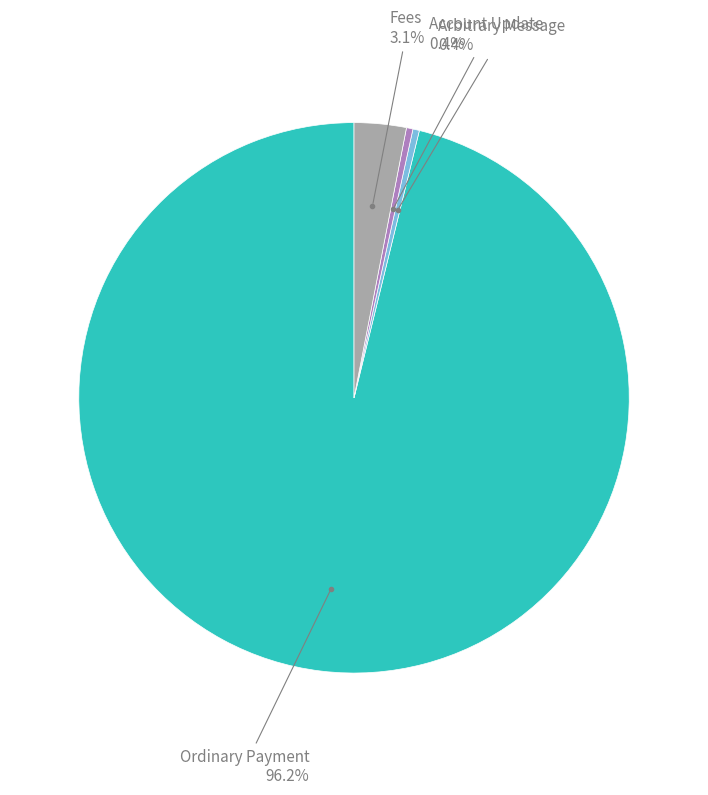

Is there a majority slice in this chart?

Yes